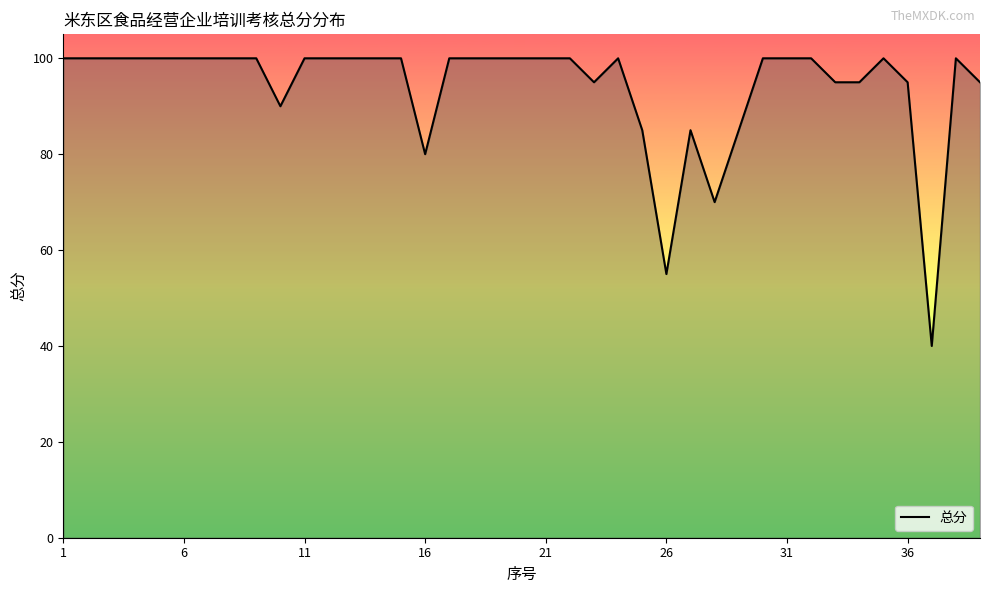

What is the minimum value shown in the chart?

40